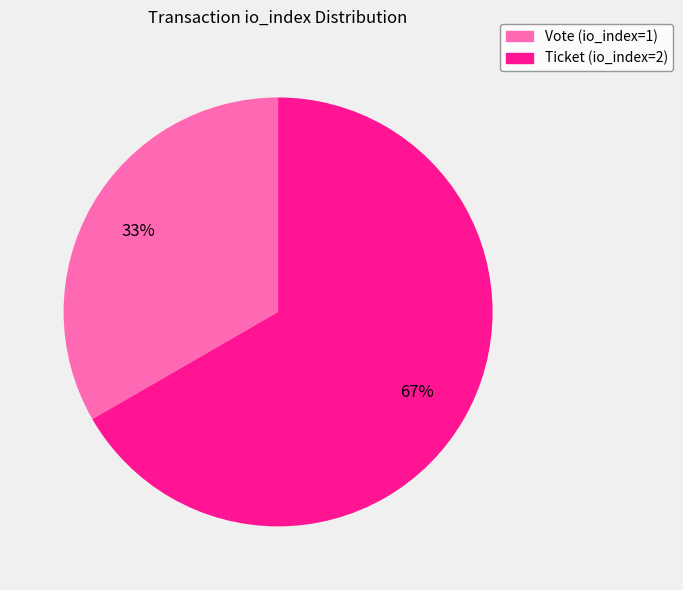

Do Vote (io_index=1) and Ticket (io_index=2) together represent more than half of the pie?

Yes